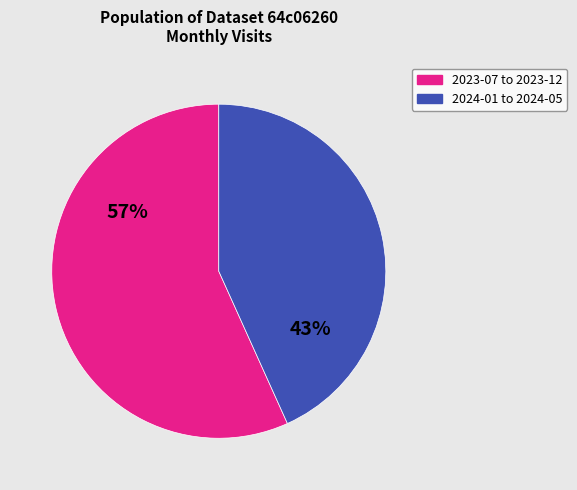

To the nearest percent, what is the average slice percentage?

50%